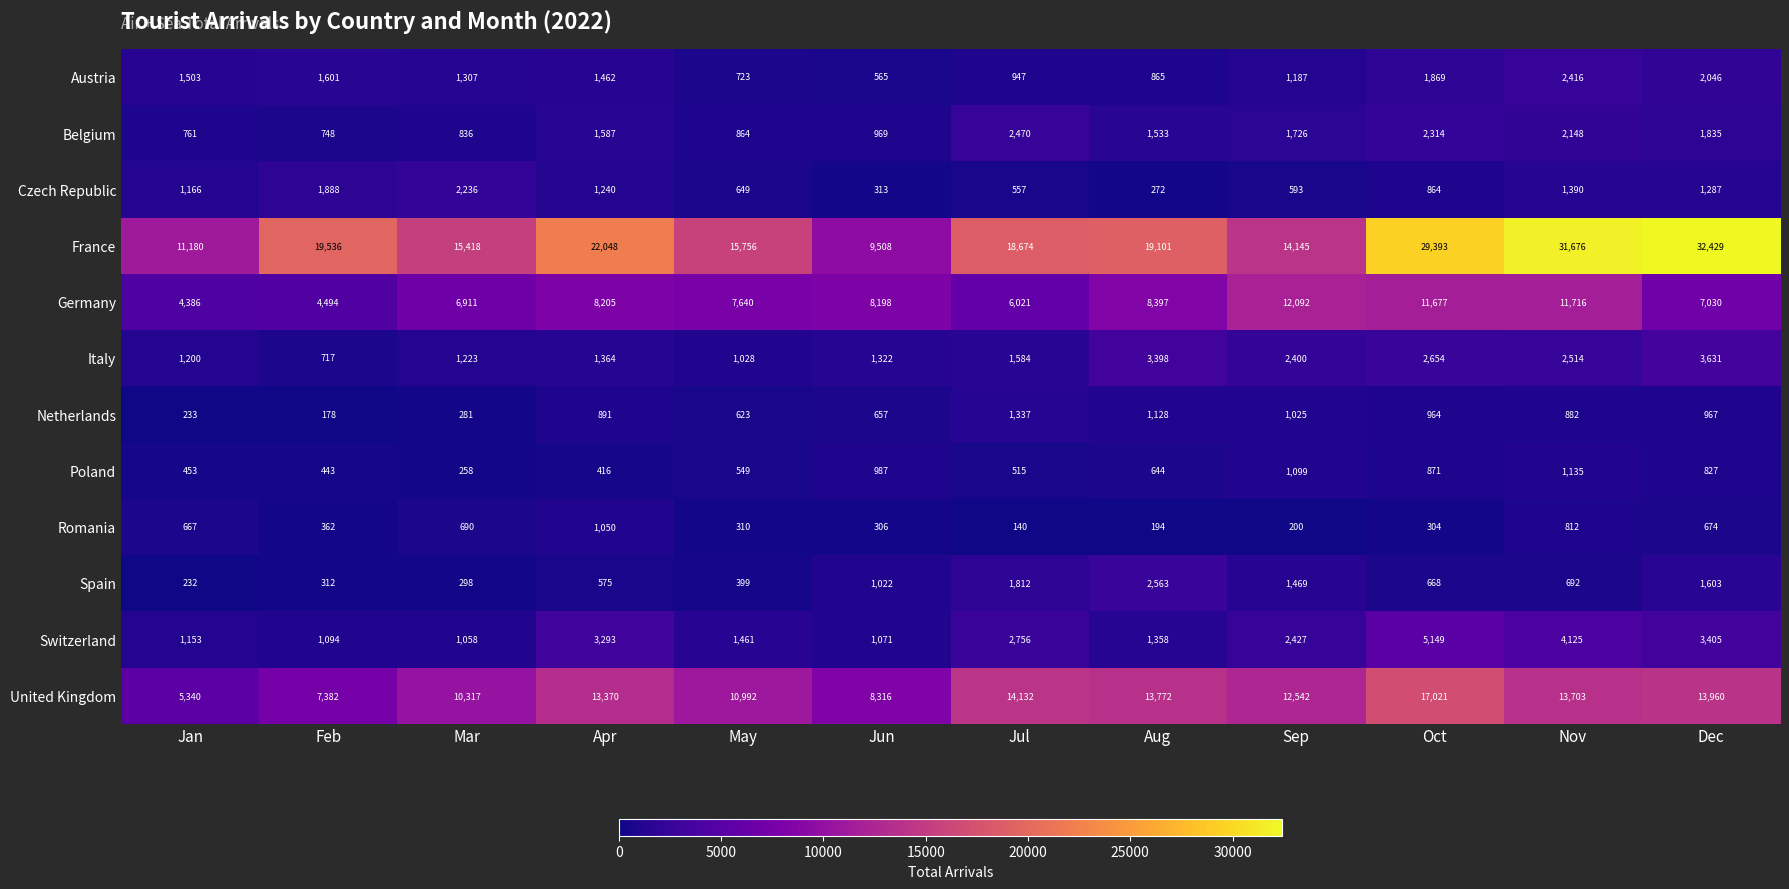

The value of Poland at Dec is 827. True or false?

True